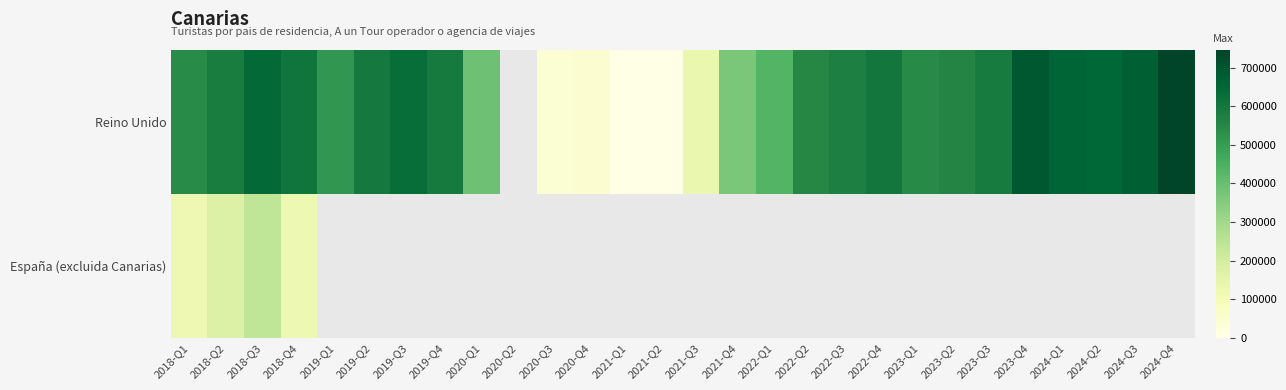

Rank the series at 2018-Q2 from highest to lowest value.

Reino Unido, España (excluida Canarias)